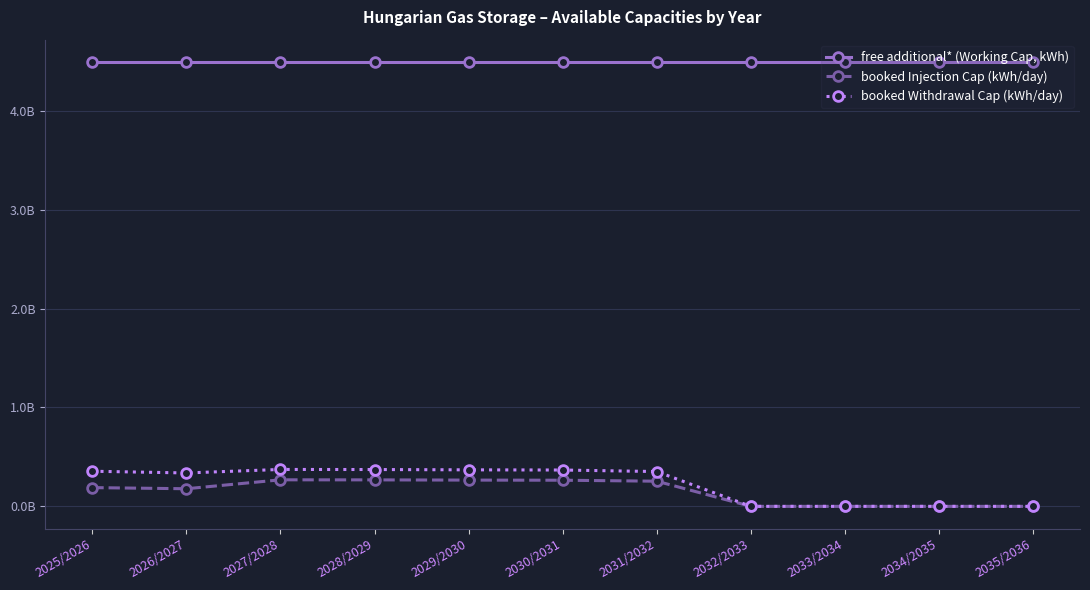

True or false: booked Injection Cap (kWh/day) and free additional* (Working Cap, kWh) cross at least once.

False